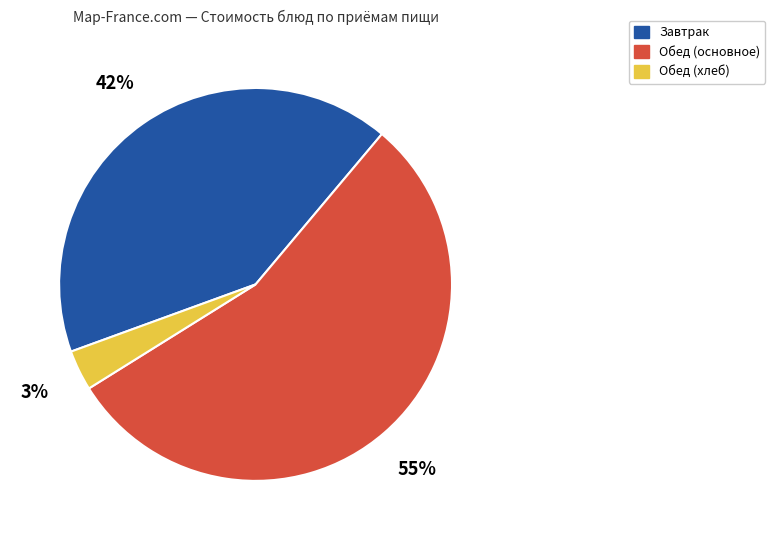

Is there any slice that represents more than half of the pie?

Yes